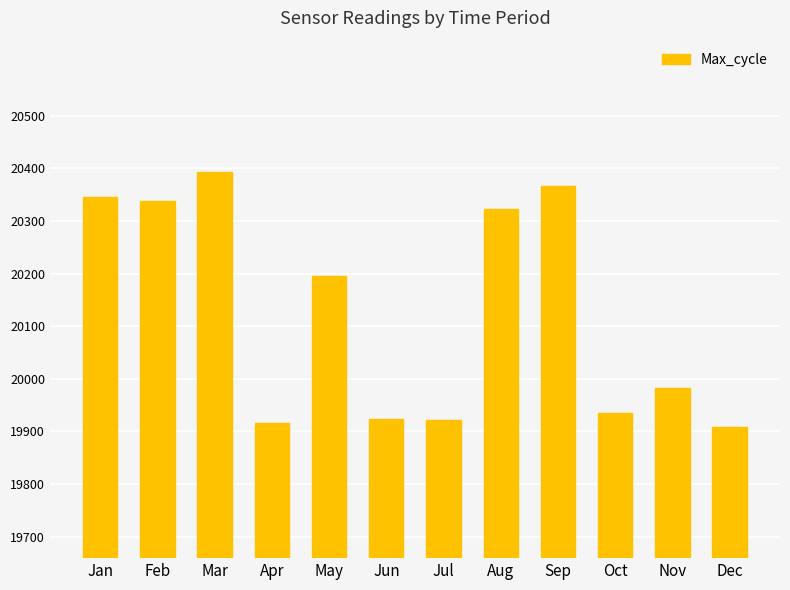

At which category does the chart reach its peak across all series?

Mar